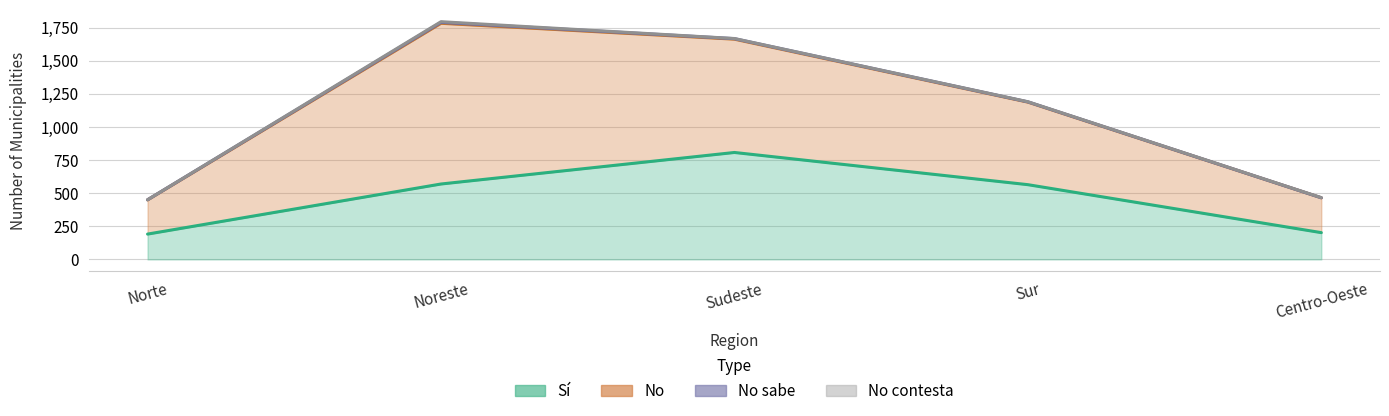

True or false: No and Si cross at least once.

False